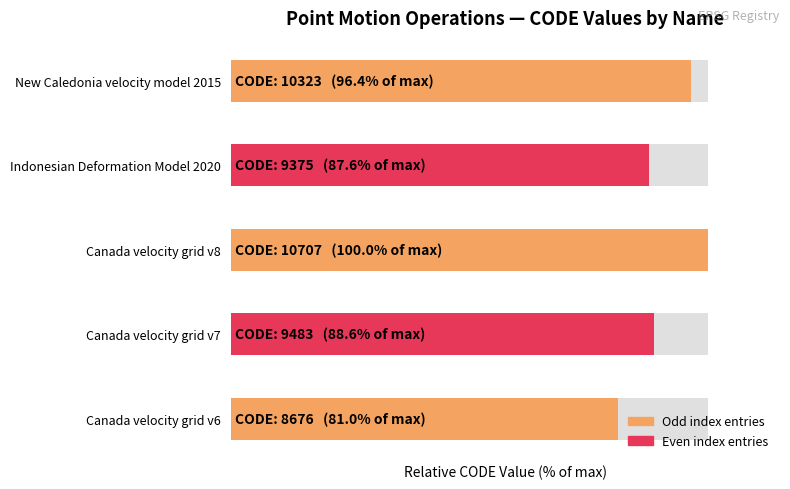

List the labels in order of value, smallest first.

Canada velocity grid v6, Indonesian Deformation Model 2020, Canada velocity grid v7, New Caledonia velocity model 2015, Canada velocity grid v8